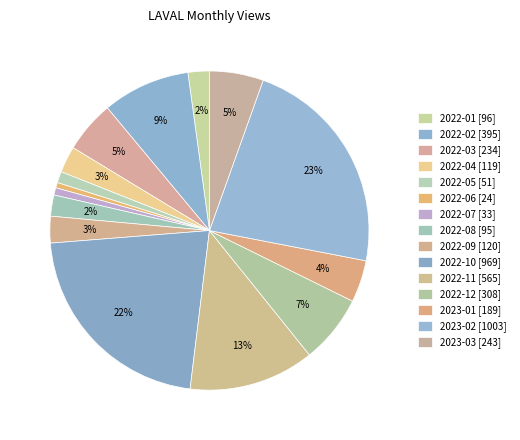

How many segments does this pie chart have?

15